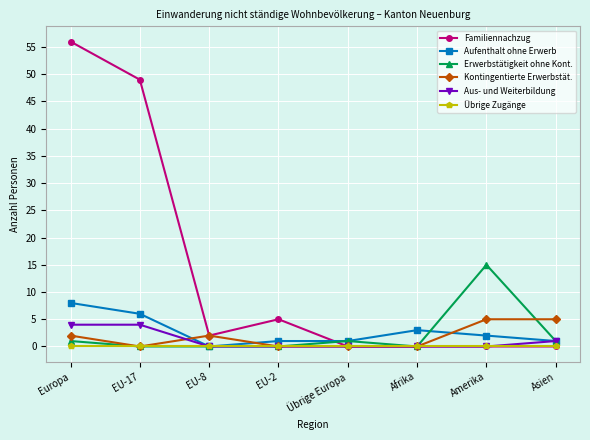

What is the label of the 1st point from the right?

Asien